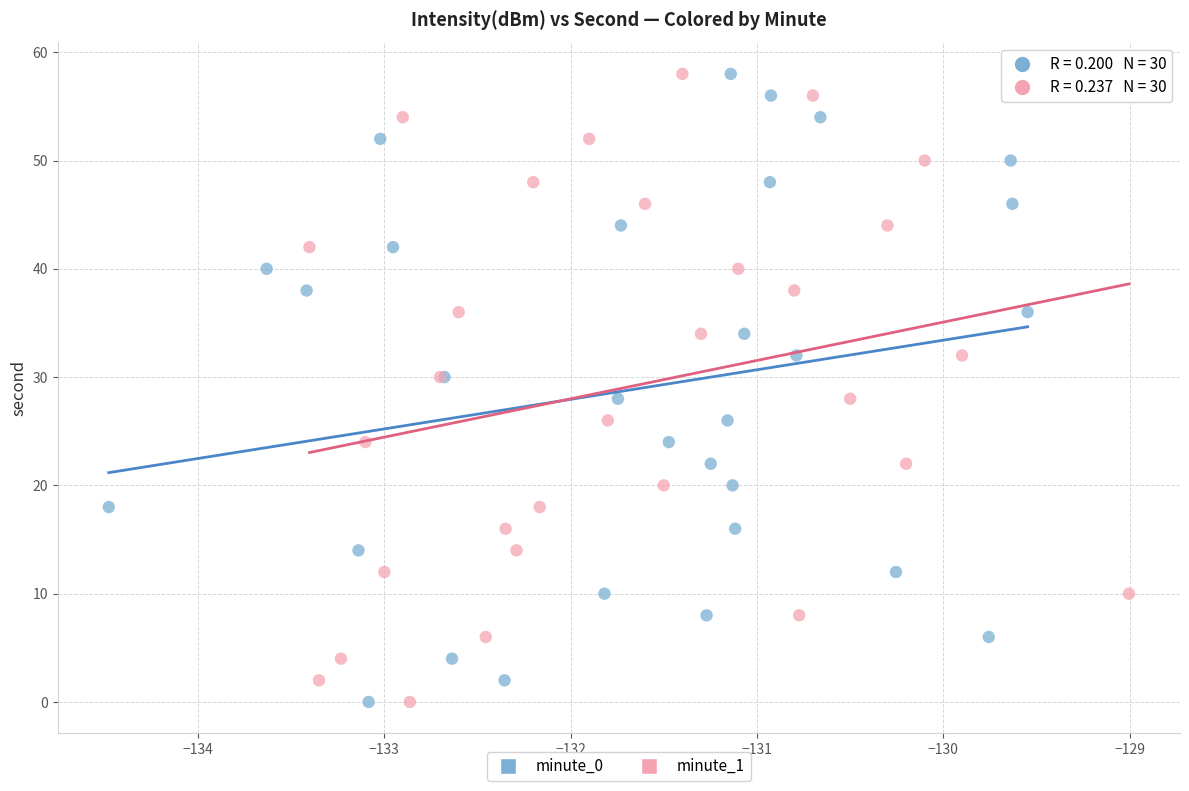

What are all the series names shown in the legend?

minute_0, minute_1